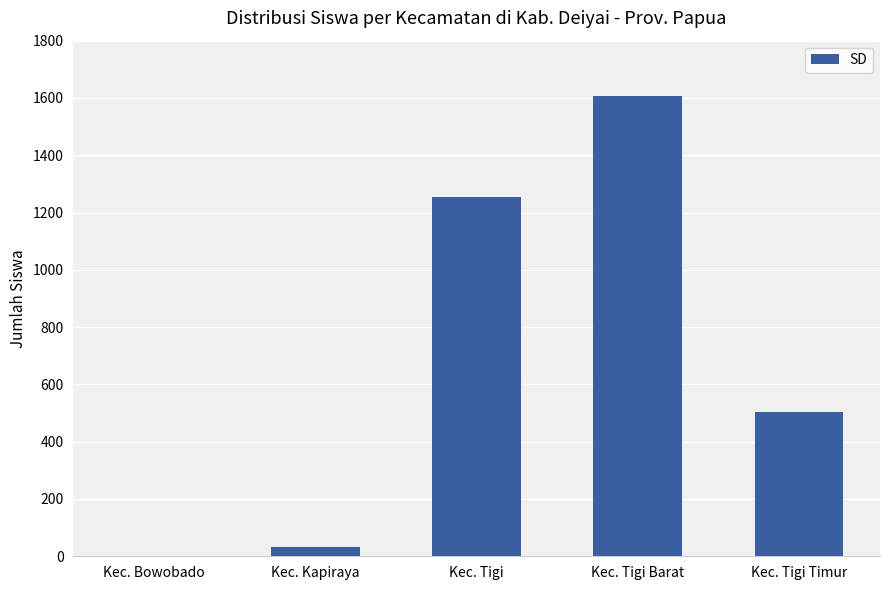

What value does the data have at Kec. Tigi Timur?

504